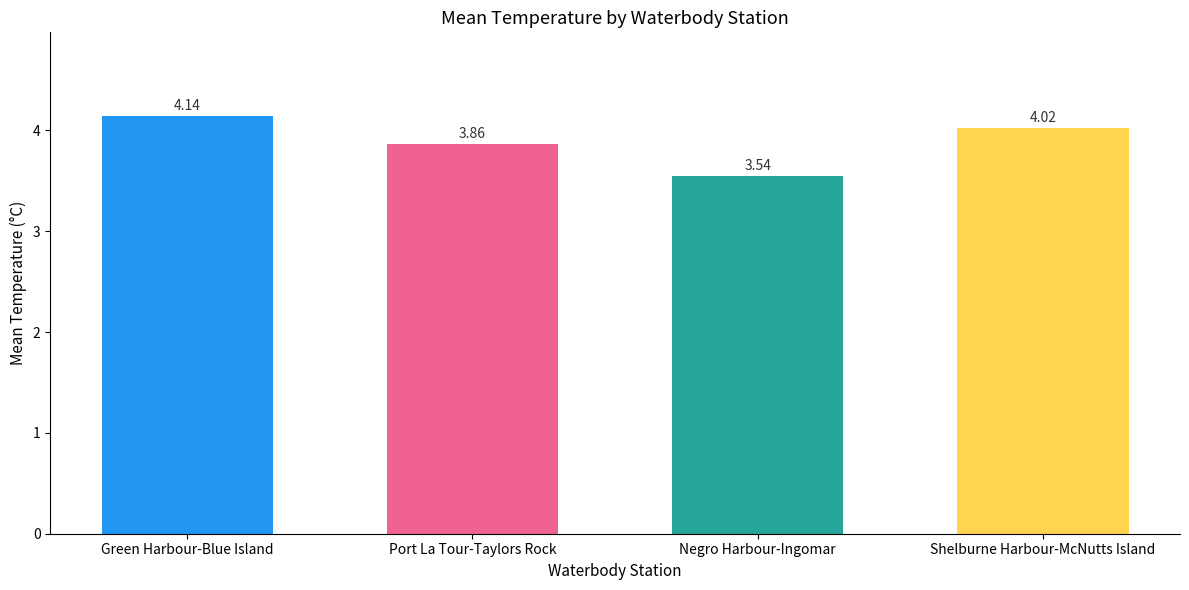

At which label is the value closest to 3?

Negro Harbour-Ingomar